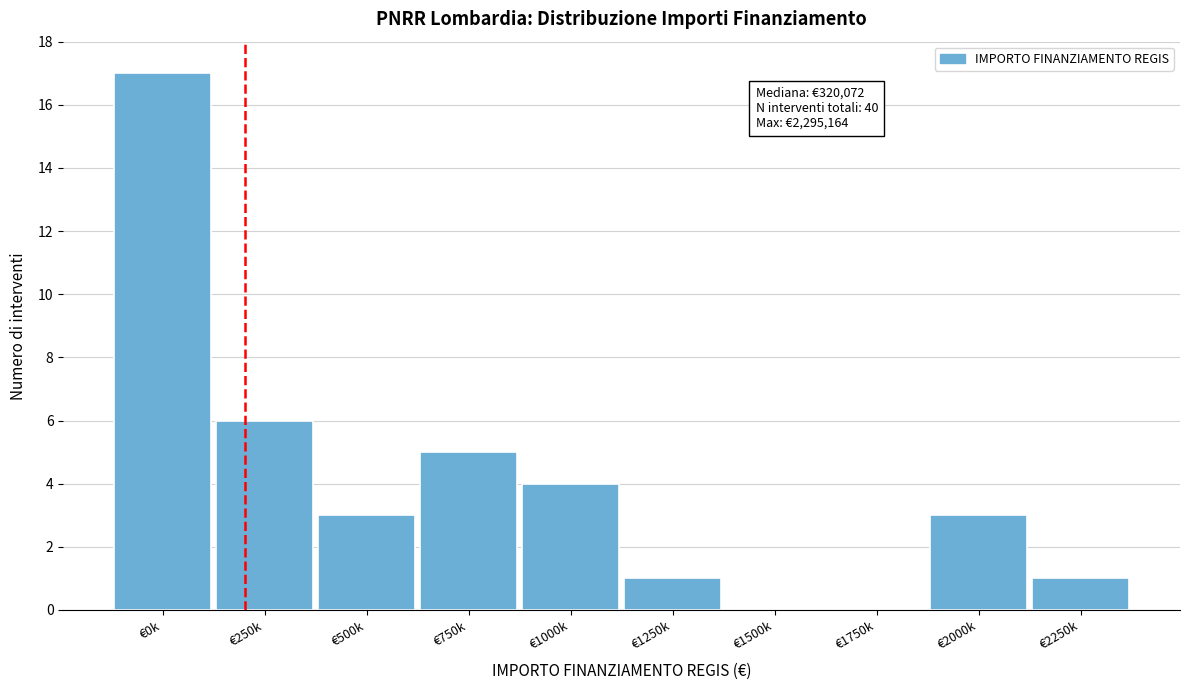

Reading left to right, list all the values displayed in this chart.

€0k=17	€250k=6	€500k=3	€750k=5	€1000k=4	€1250k=1	€1500k=0	€1750k=0	€2000k=3	€2250k=1